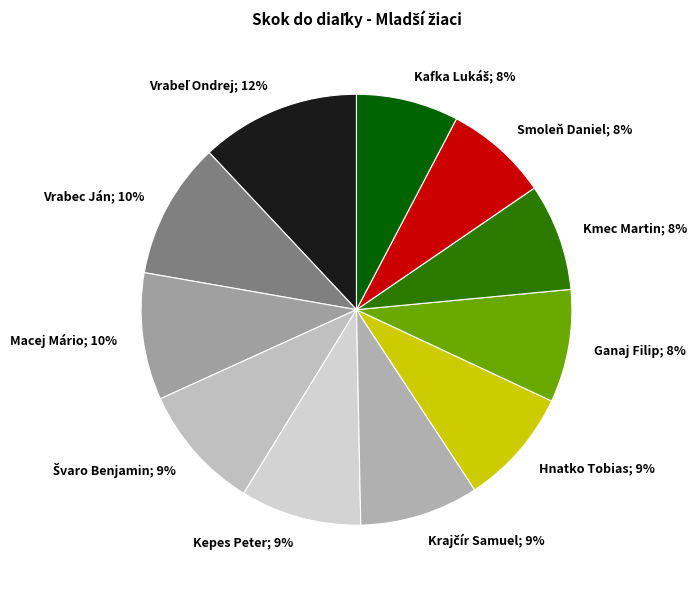

How many slices are in this pie chart?

11